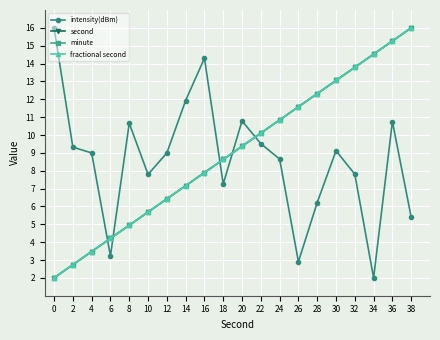

Does the chart have visible grid lines?

Yes